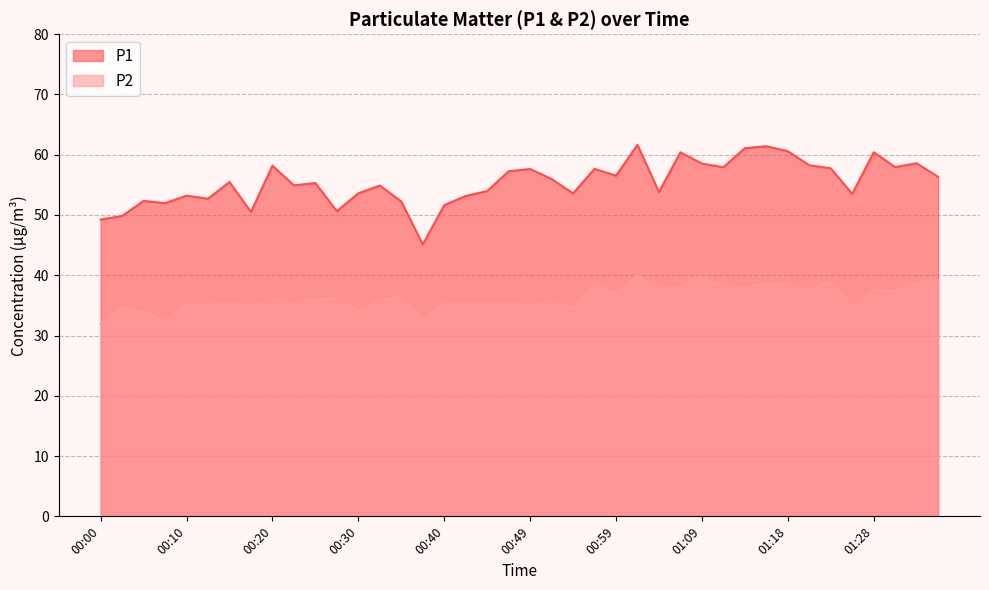

What is the sum of the P2 values at 01:06 and 00:35?

74.5